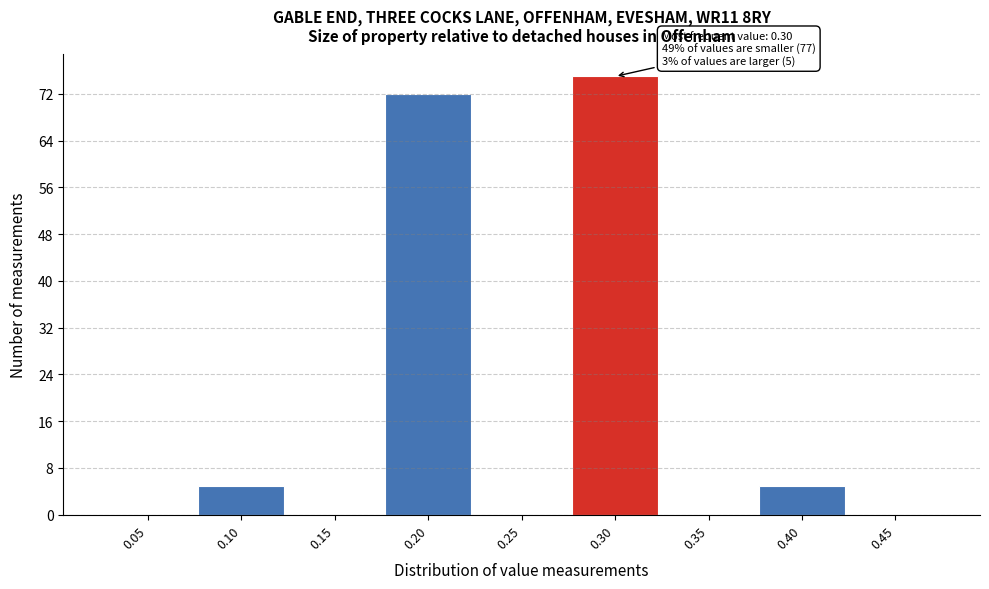

Reading left to right, extract all data points from this chart.

0.05=0	0.10=5	0.15=0	0.20=72	0.25=0	0.30=75	0.35=0	0.40=5	0.45=0